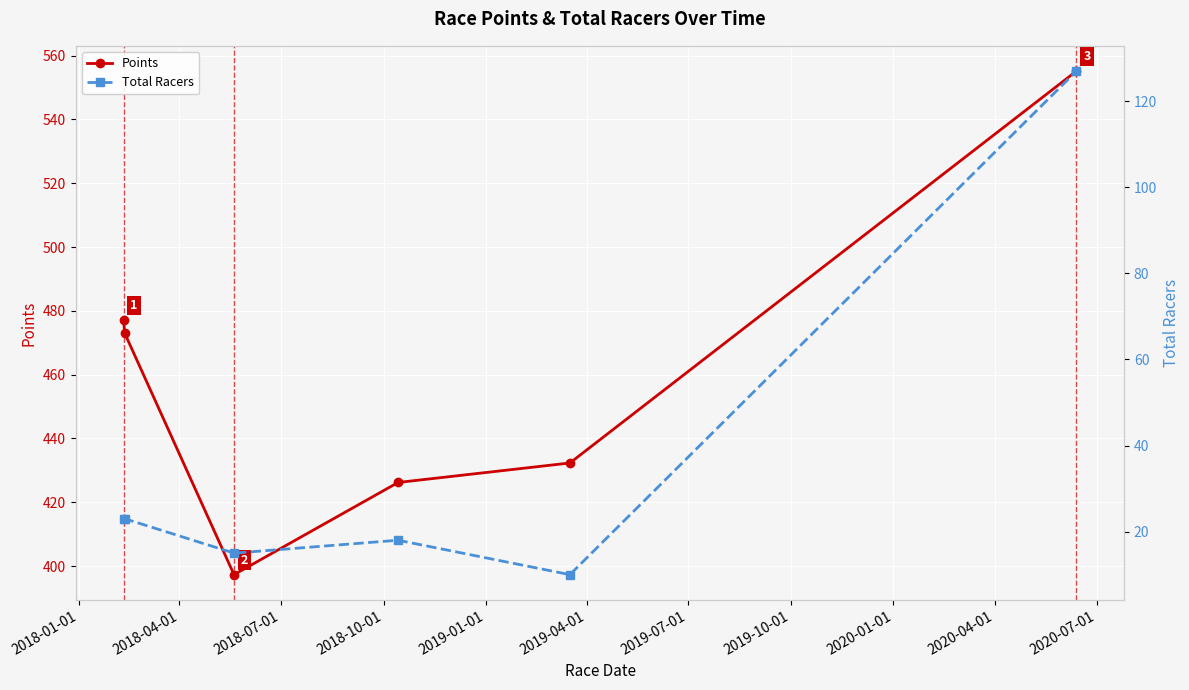

What is the value of the Points point at the 5th from the left?

432.3